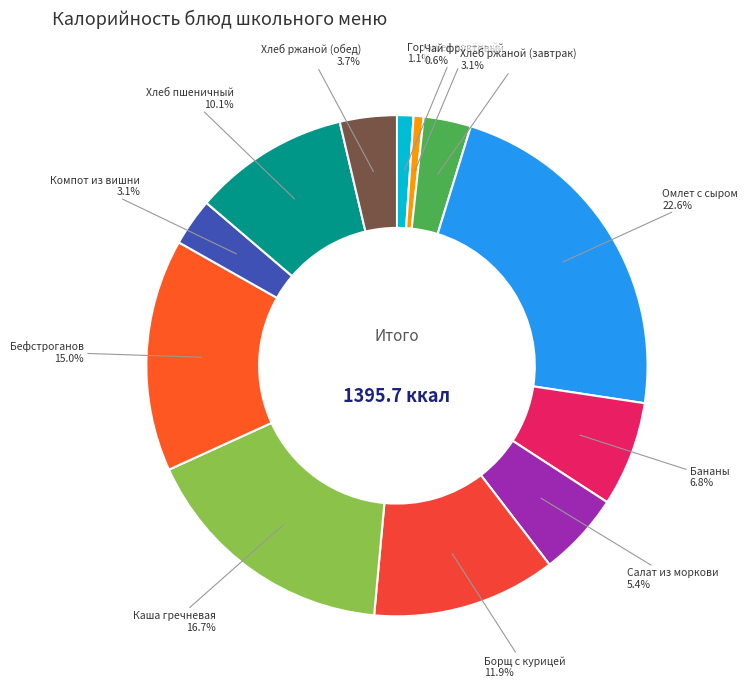

How many segments does this pie chart have?

12